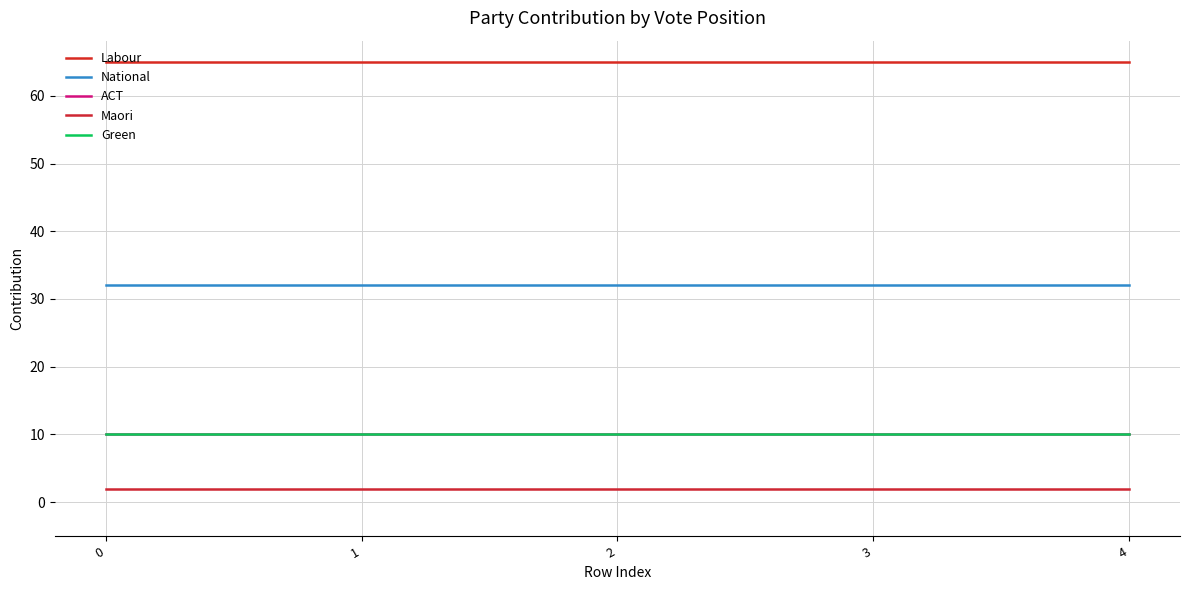

Does the chart display data point markers on the line(s)?

No